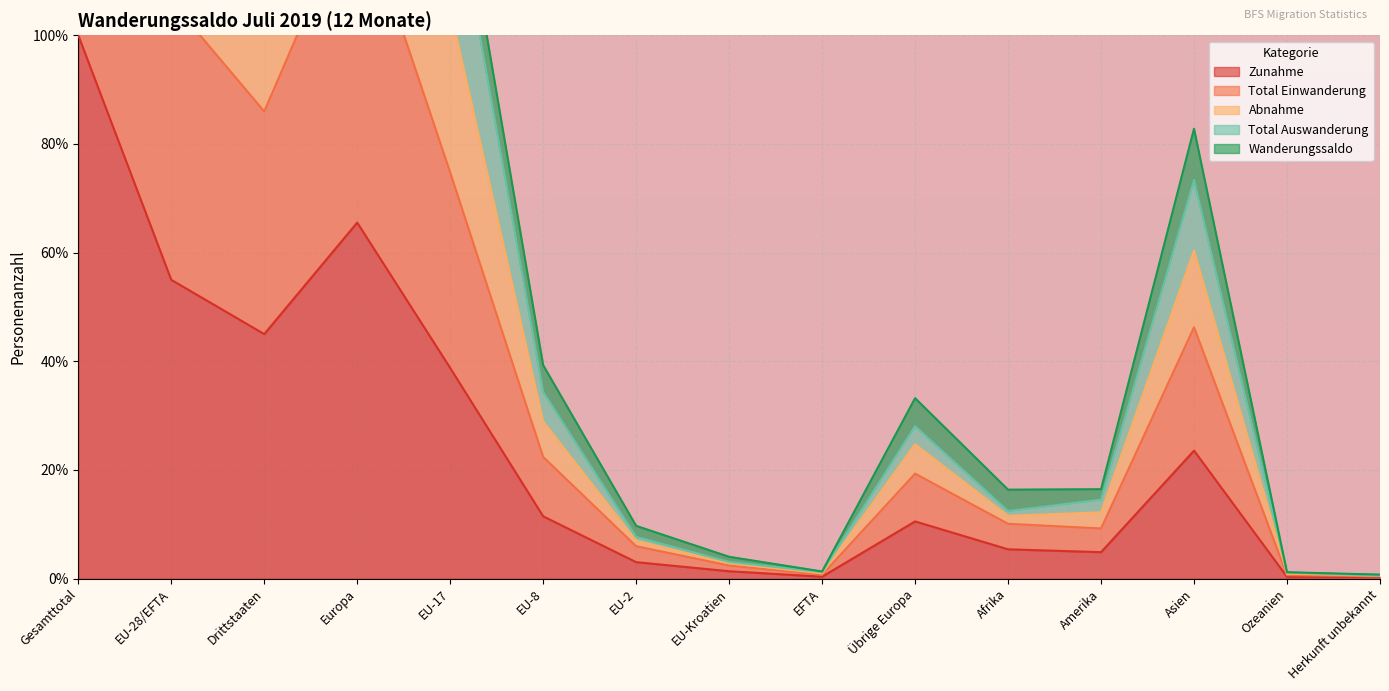

True or false: Zunahme has a value of 45.0 at Drittstaaten.

True